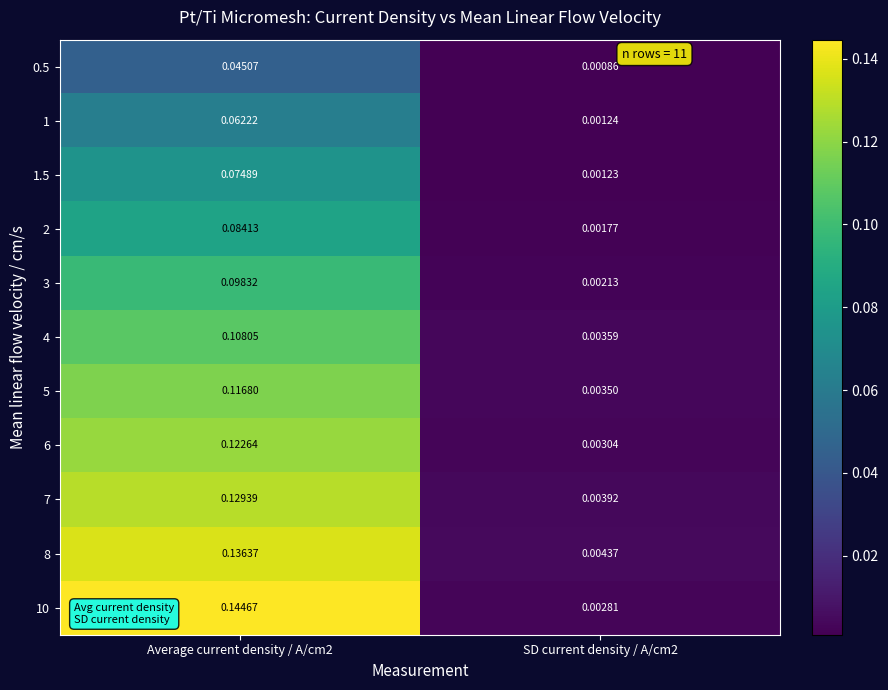

Which series has the largest range (max minus min)?

10